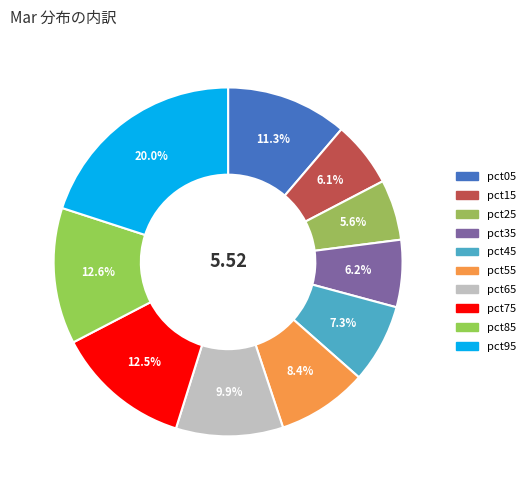

True or false: pct95 accounts for 10% of the total.

False